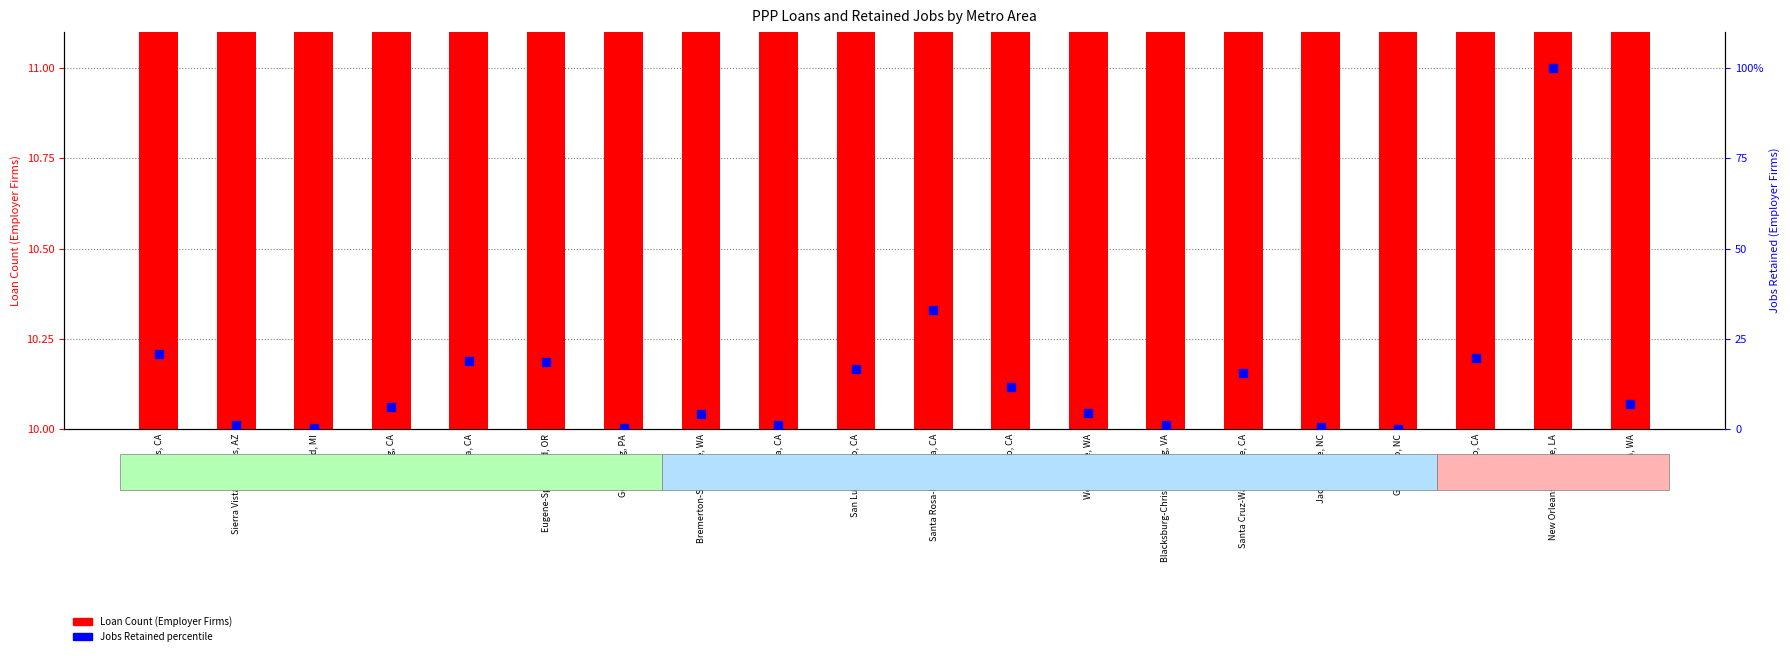

What is the total value across all series at Salinas, CA?

30.9